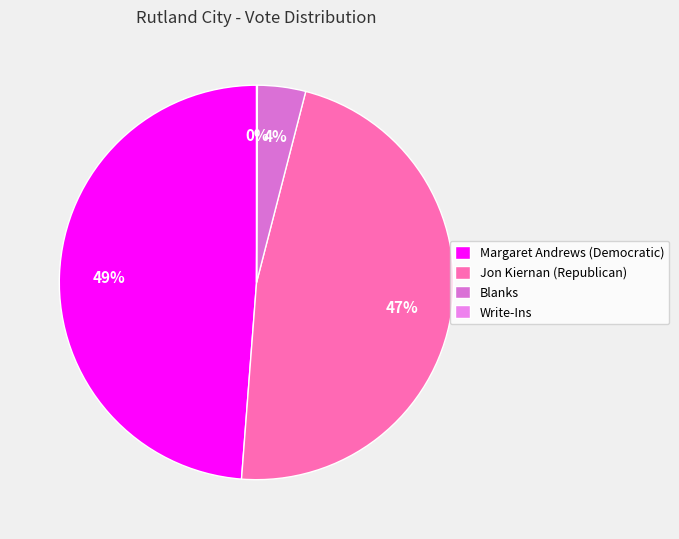

Is it true that Write-Ins is 0% of the pie?

True